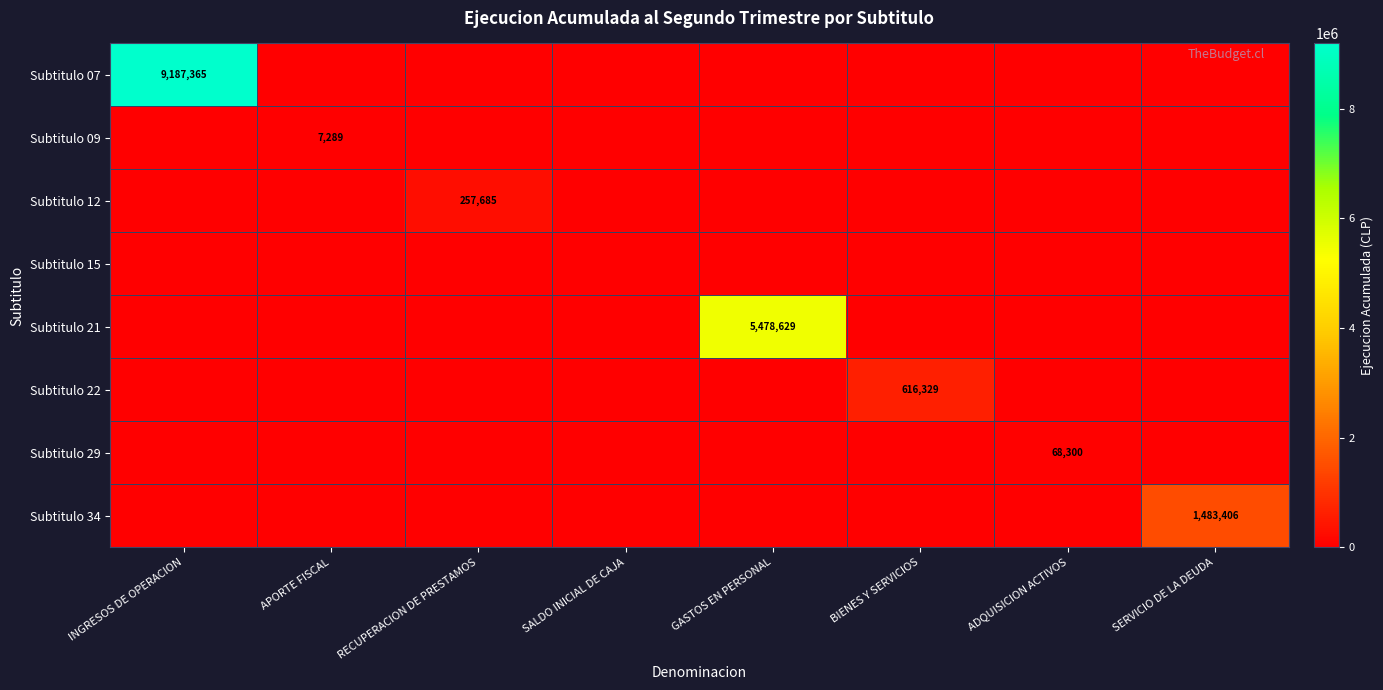

The Subtitulo 09 series shows 7289 at APORTE FISCAL. True or false?

True